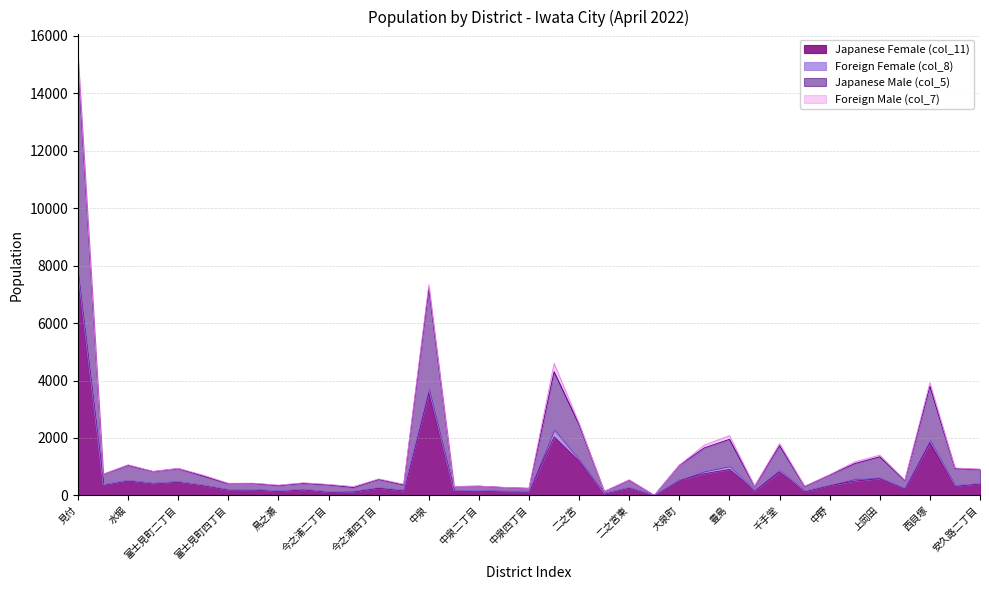

Is it true that Japanese Female (col_11) equals 1411 at 千手堂?

False